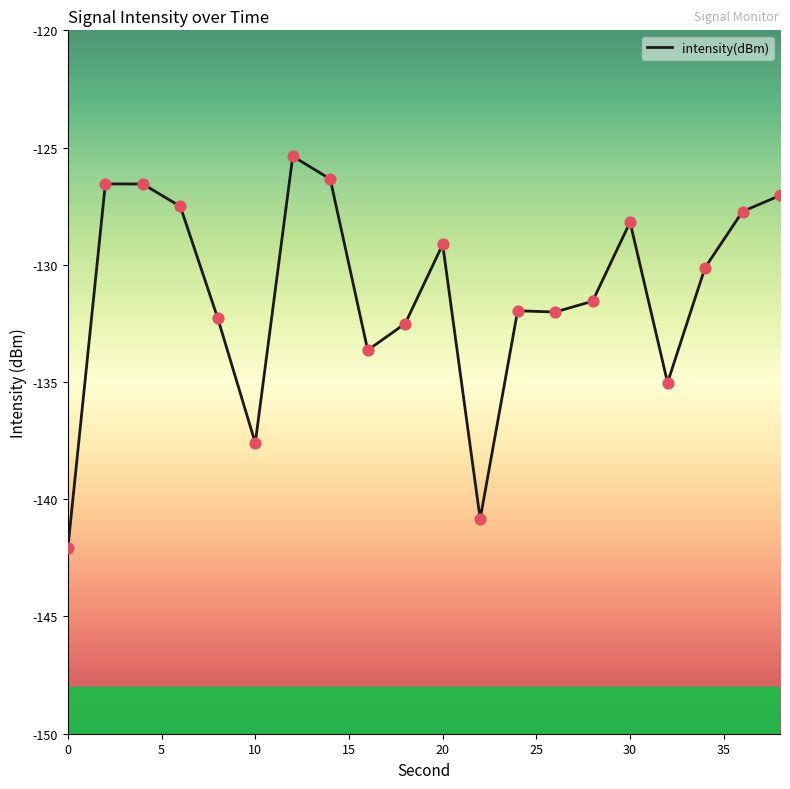

What is the smallest value displayed?

-142.1